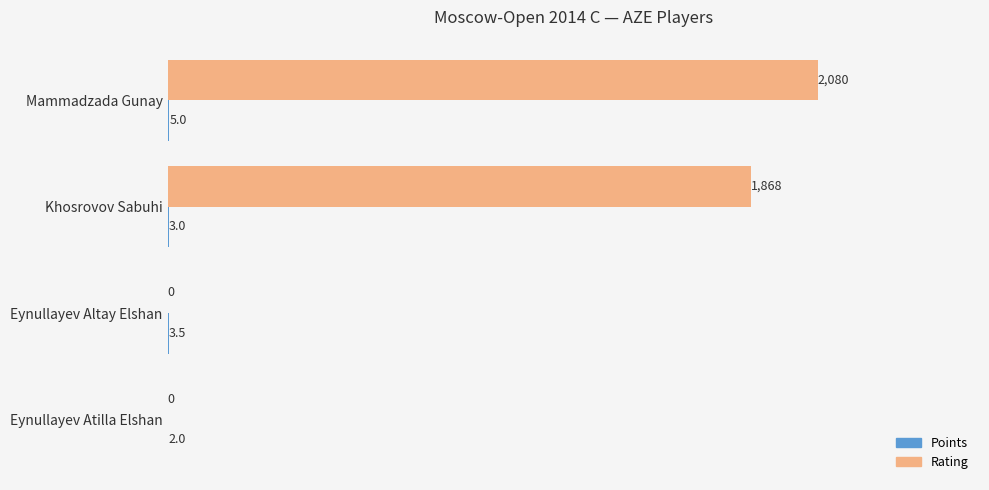

The Rating series shows 1868.0 at Khosrovov Sabuhi. True or false?

True